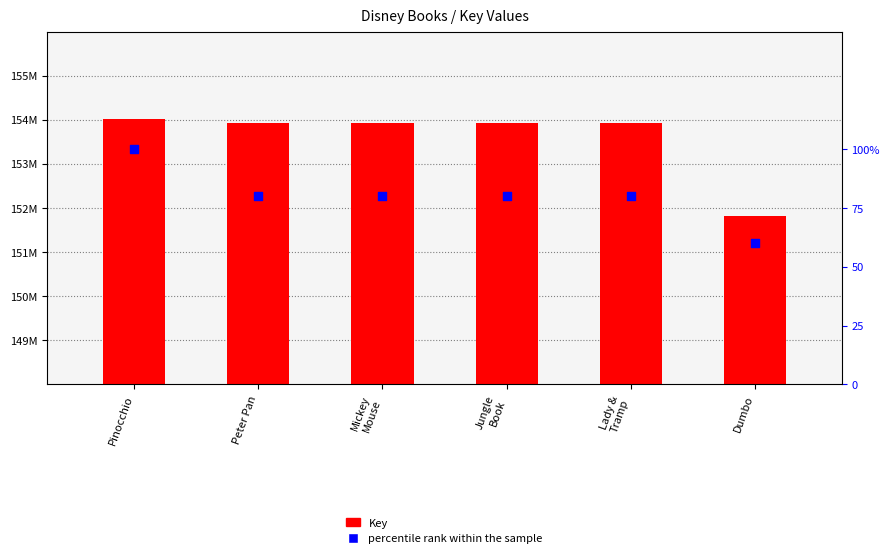

At how many categories does at least one series exceed 148280000?

6